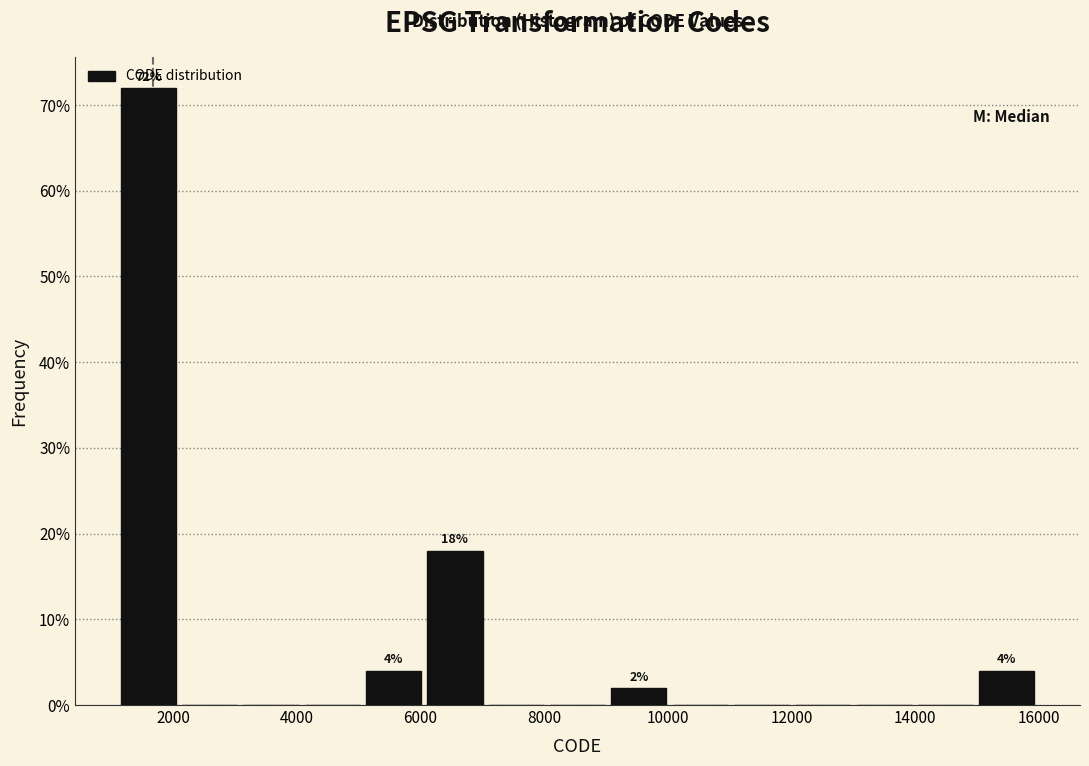

Over which range of the x-axis is the bar tallest?

1200 to 2000